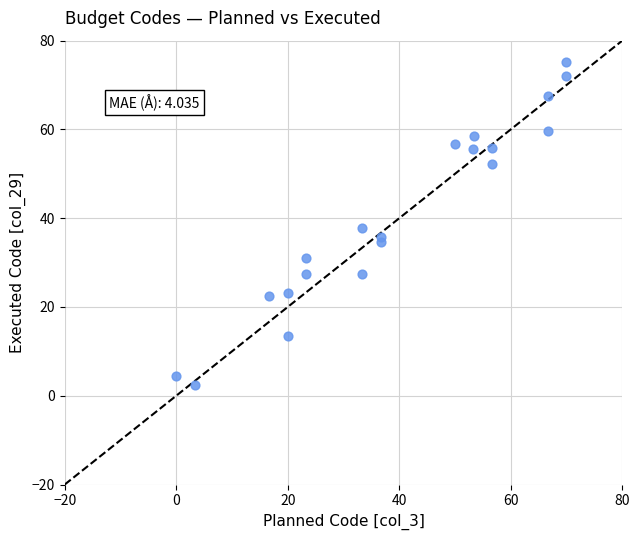

What is the range of Y values (max minus min)?

72.9